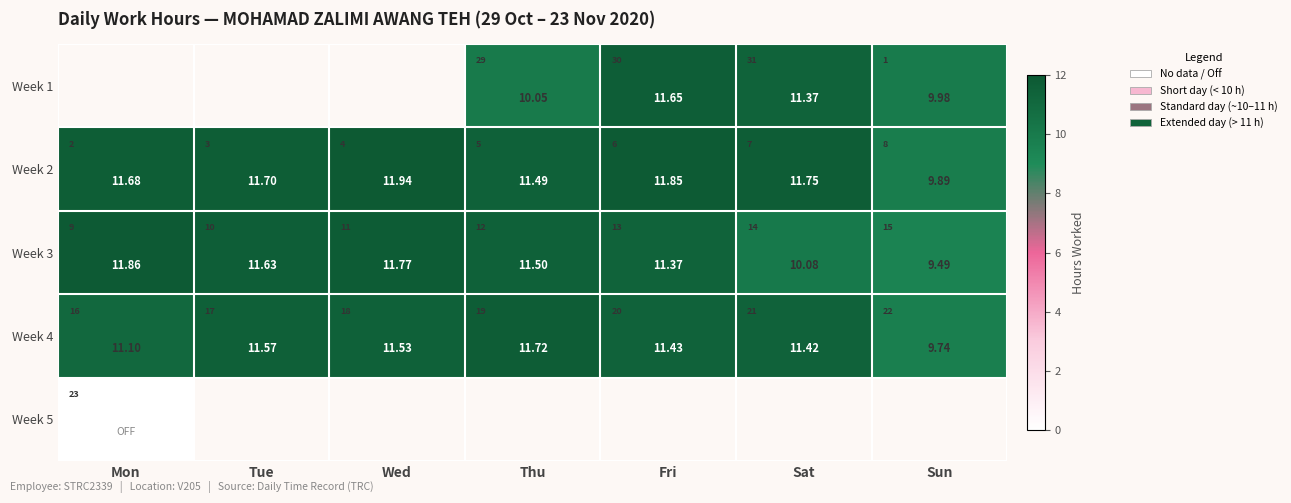

What is the approximate value of Week 2 at Tue?

11.7